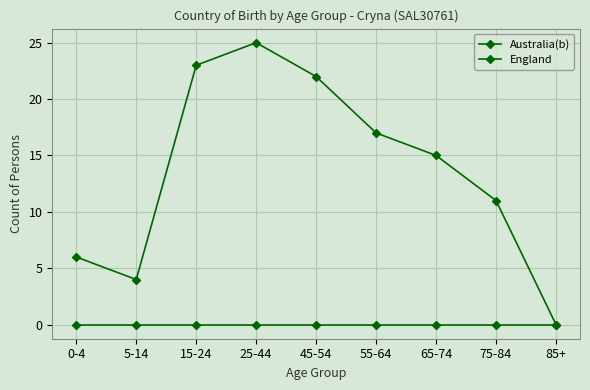

Which series has the widest spread of values?

Australia(b)